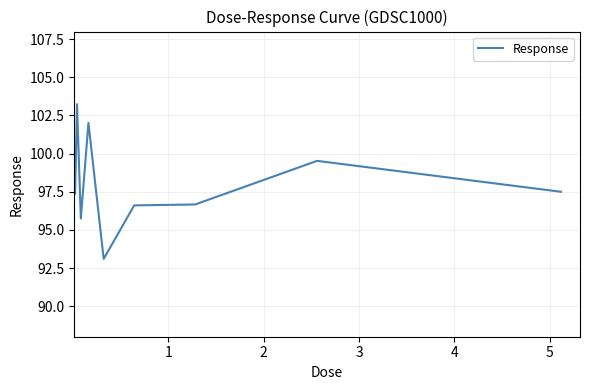

What is the smallest value displayed?

93.1